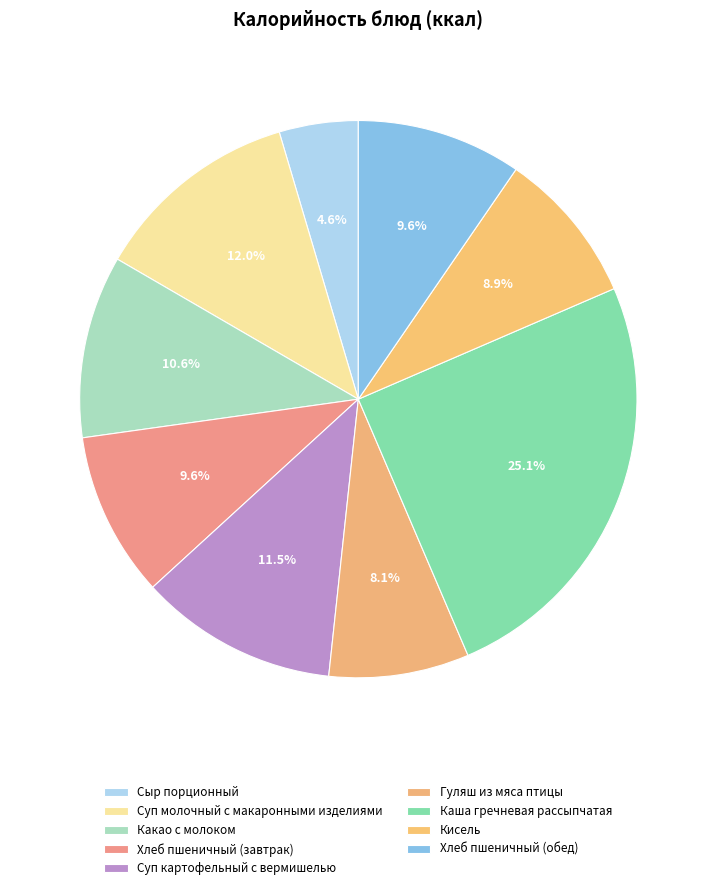

Which category has the biggest portion of the pie?

Каша гречневая рассыпчатая